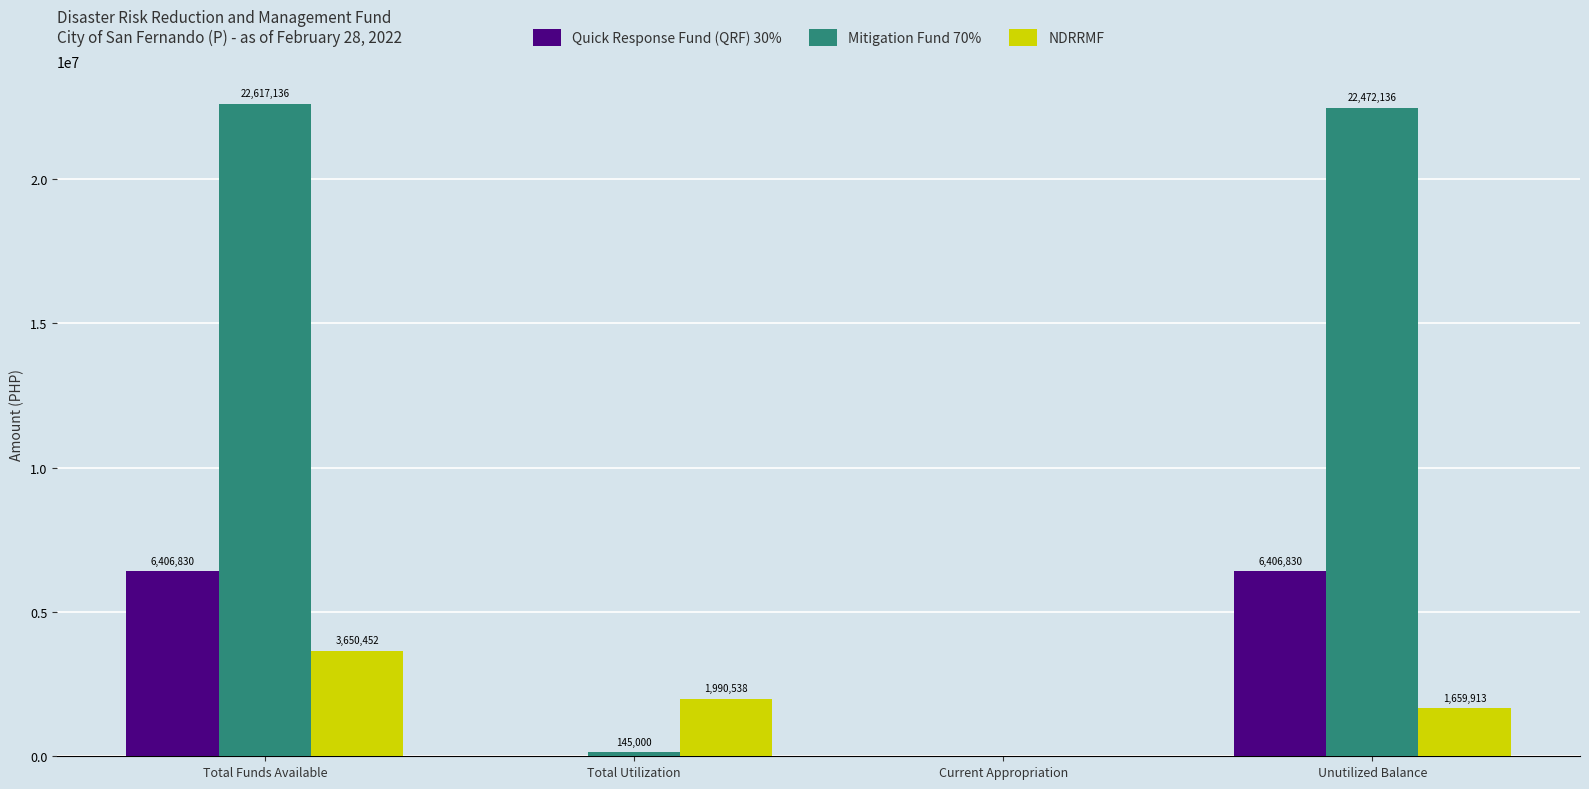

What is the maximum value for Mitigation Fund 70%?

22617136.2